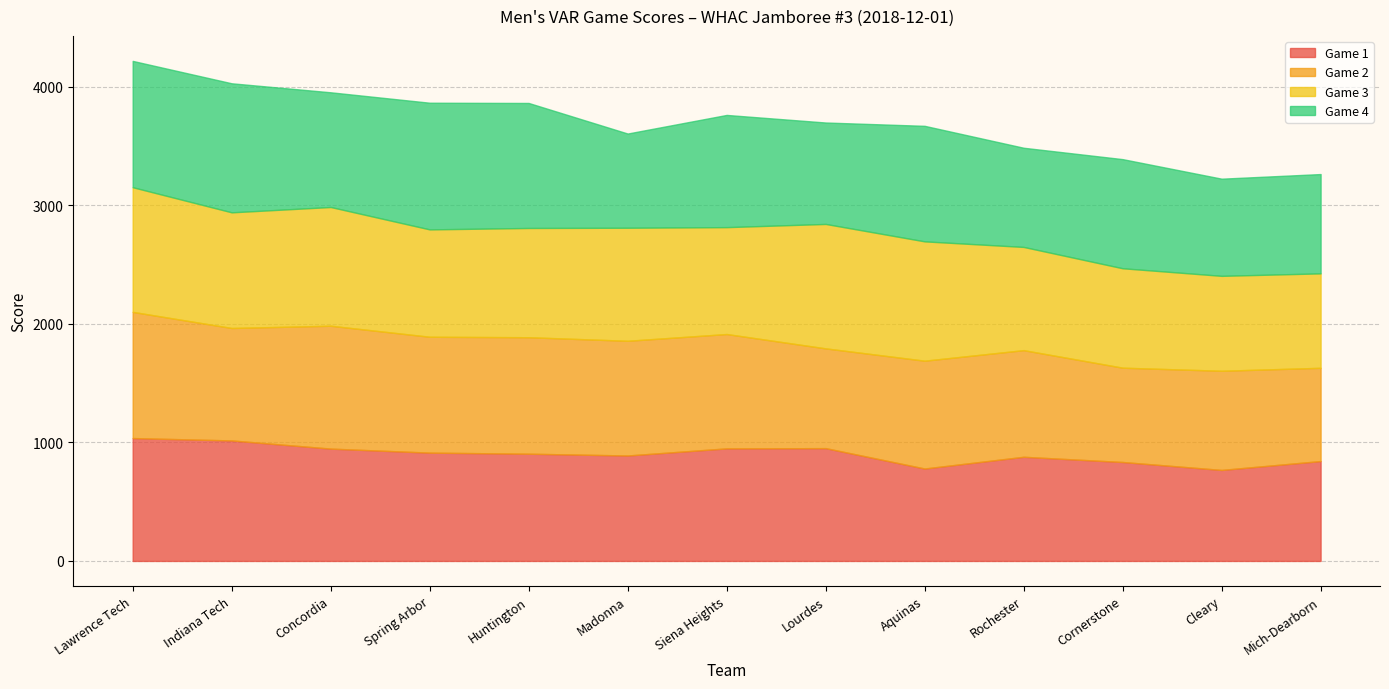

What is the sum of the Game 4 values at Rochester and Aquinas?

1812